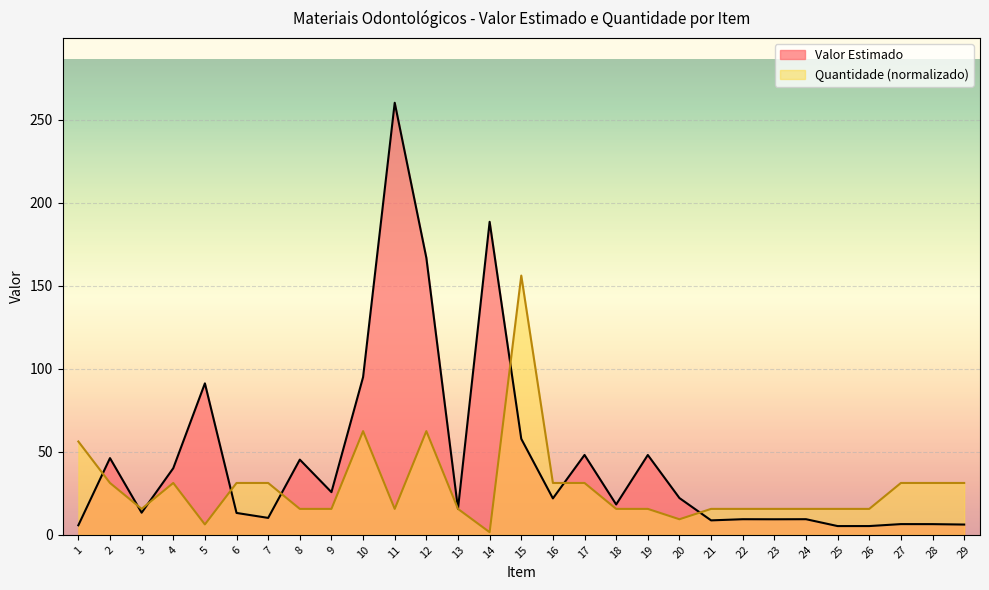

What is the sum of the Quantidade values at 16 and 14?

32.8